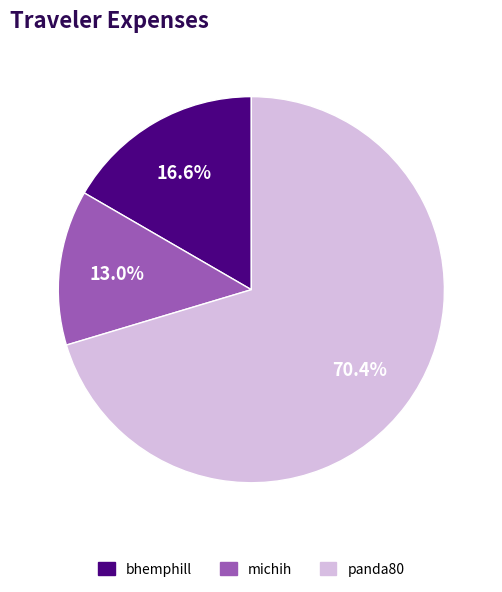

What percentage do panda80 and michih together represent?

83.4%